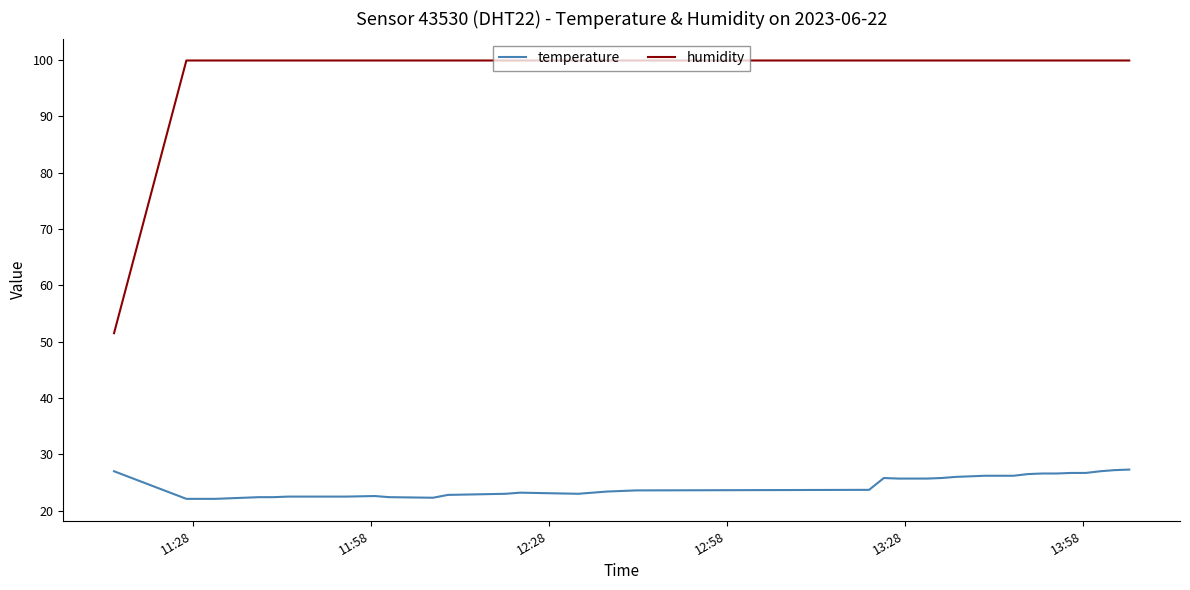

Rank the series by their maximum value, from highest to lowest.

humidity, temperature